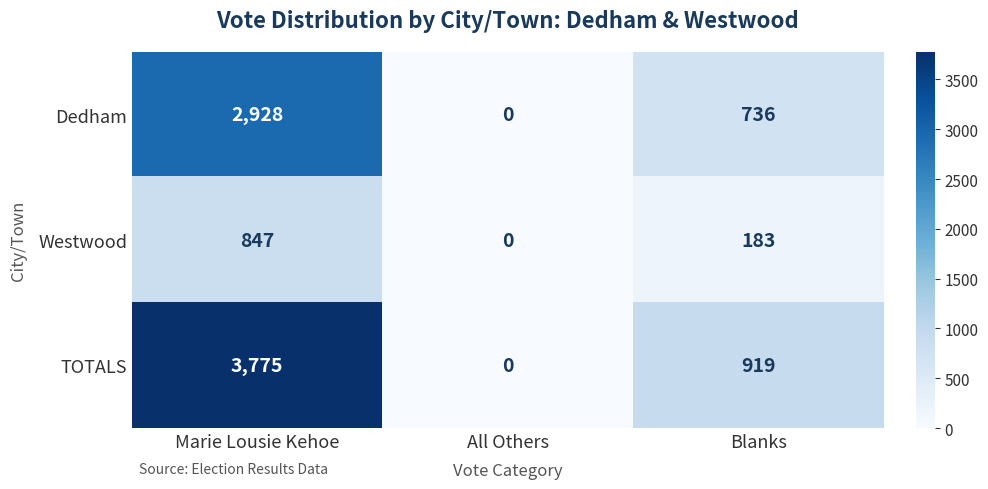

What is the sum of the TOTALS values at Blanks and All Others?

919